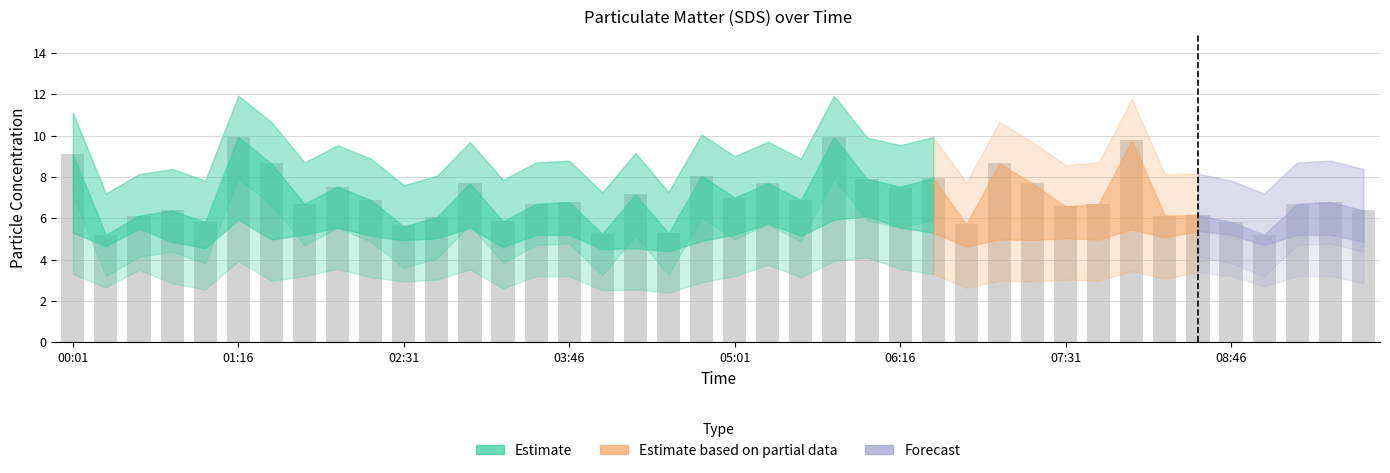

What is the minimum value shown in the chart?

5.2